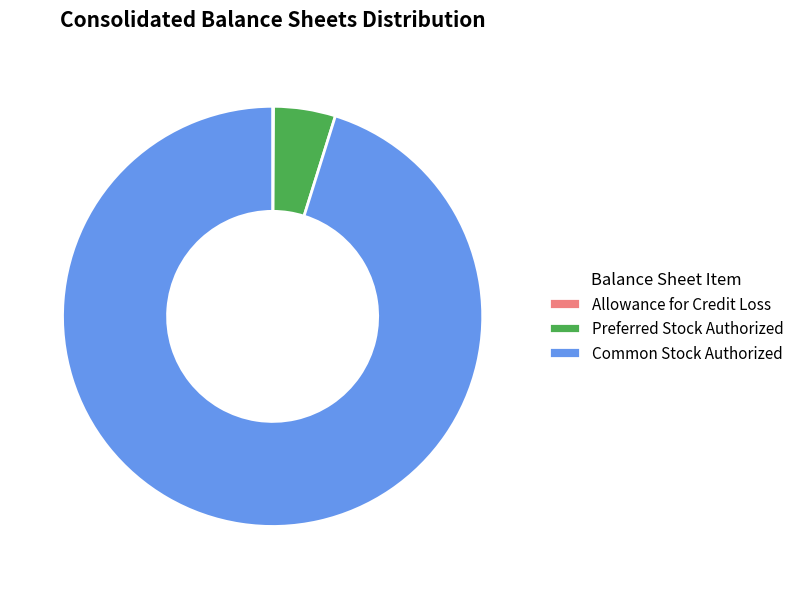

Does any single category account for the majority?

Yes